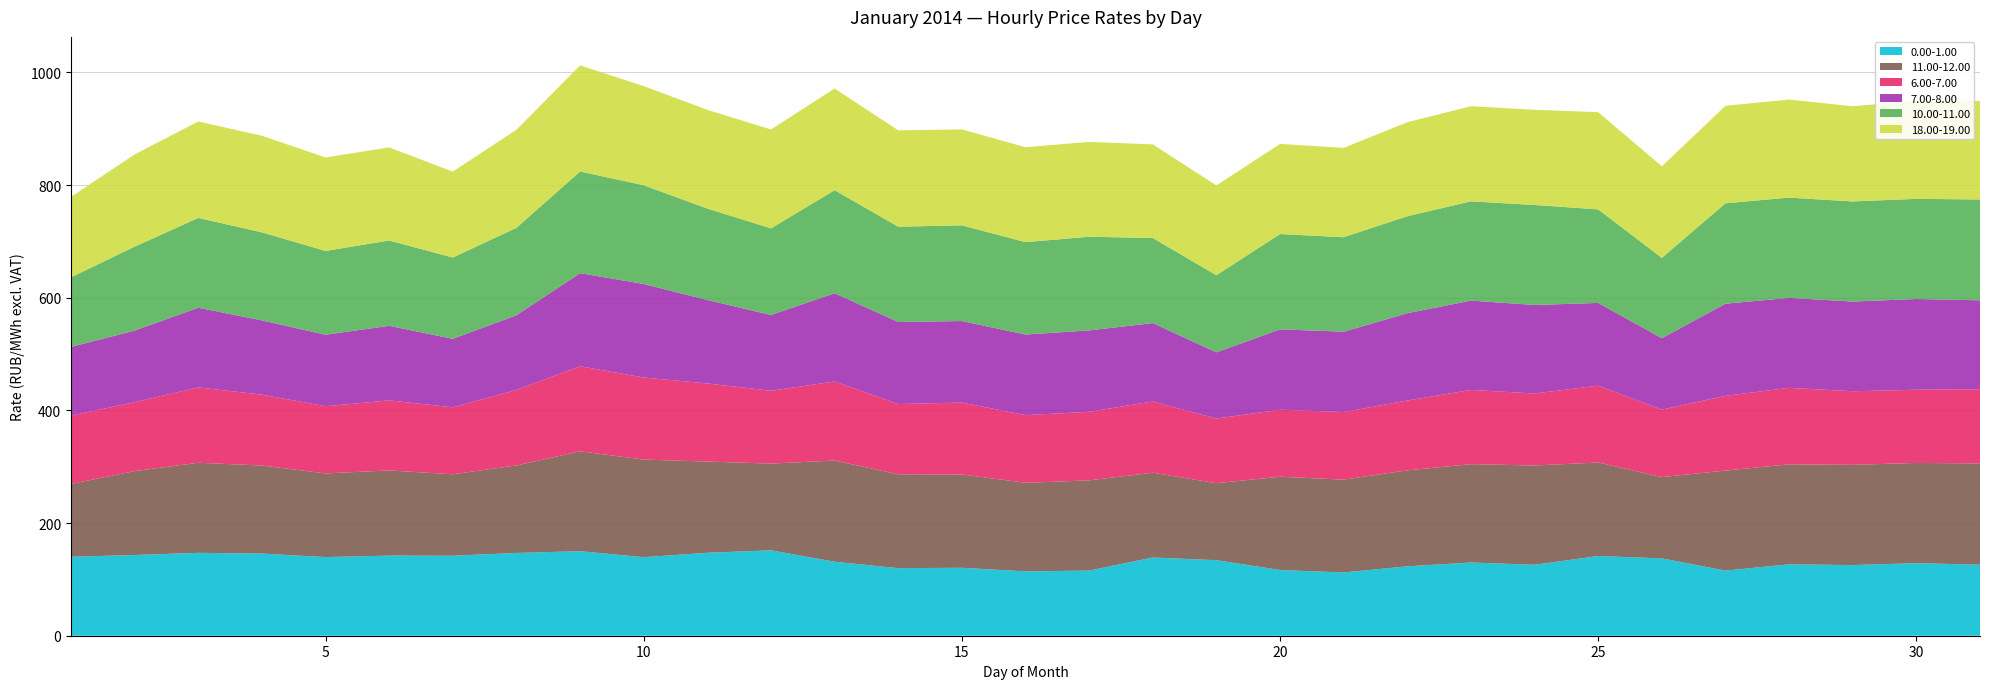

Reading left to right, list all the values displayed in this chart.

0.00-1.00: 1=140.2	2=143.3	3=147.2	4=145.8	5=139.6	6=142.3	7=142.0	8=146.9	9=150.1	10=139.4	11=147.2	12=151.6	13=131.3	14=120.0	15=120.6	16=114.2	17=115.6	18=138.9	19=134.1	20=116.7	21=112.3	22=123.2	23=130.0	24=126.0	25=141.5	26=137.3	27=115.6	28=126.8	29=125.4	30=128.9	31=126.0
11.00-12.00: 1=129.3	2=148.9	3=159.9	4=156.3	5=148.5	6=151.2	7=144.5	8=155.4	9=177.3	10=173.3	11=162.0	12=154.0	13=179.6	14=166.7	15=165.7	16=157.2	17=160.2	18=150.5	19=136.7	20=165.6	21=164.8	22=170.4	23=174.6	24=176.2	25=166.1	26=144.3	27=177.6	28=177.5	29=177.9	30=177.9	31=179.9
6.00-7.00: 1=121.3	2=122.3	3=133.7	4=125.8	5=119.3	6=124.4	7=118.9	8=134.1	9=150.9	10=145.7	11=138.6	12=129.2	13=140.3	14=124.6	15=127.6	16=120.1	17=121.7	18=126.5	19=114.7	20=119.0	21=120.0	22=123.9	23=131.8	24=127.9	25=136.3	26=119.8	27=132.6	28=135.8	29=130.7	30=129.9	31=131.8
7.00-8.00: 1=121.9	2=127.2	3=141.5	4=131.9	5=126.9	6=132.3	7=121.6	8=132.6	9=165.3	10=166.1	11=148.3	12=134.5	13=156.8	14=145.7	15=144.7	16=143.1	17=144.4	18=139.2	19=117.7	20=142.7	21=142.6	22=155.1	23=158.6	24=157.1	25=146.9	26=126.8	27=163.6	28=159.7	29=159.3	30=161.1	31=157.8
10.00-11.00: 1=123.7	2=148.9	3=159.4	4=156.2	5=148.8	6=151.4	7=144.3	8=155.2	9=180.5	10=175.3	11=162.2	12=153.8	13=182.8	14=169.2	15=169.9	16=164.1	17=166.3	18=151.0	19=136.8	20=169.2	21=167.8	22=172.2	23=176.2	24=177.5	25=166.1	26=142.6	27=178.3	28=177.9	29=177.7	30=177.8	31=179.0
18.00-19.00: 1=142.7	2=163.8	3=171.2	4=171.4	5=166.0	6=165.3	7=152.5	8=174.1	9=188.3	10=176.0	11=175.2	12=175.6	13=180.6	14=171.1	15=170.3	16=168.5	17=168.4	18=166.2	19=159.4	20=160.0	21=158.6	22=166.8	23=168.9	24=169.1	25=172.6	26=162.5	27=173.1	28=174.1	29=169.0	30=174.2	31=174.9